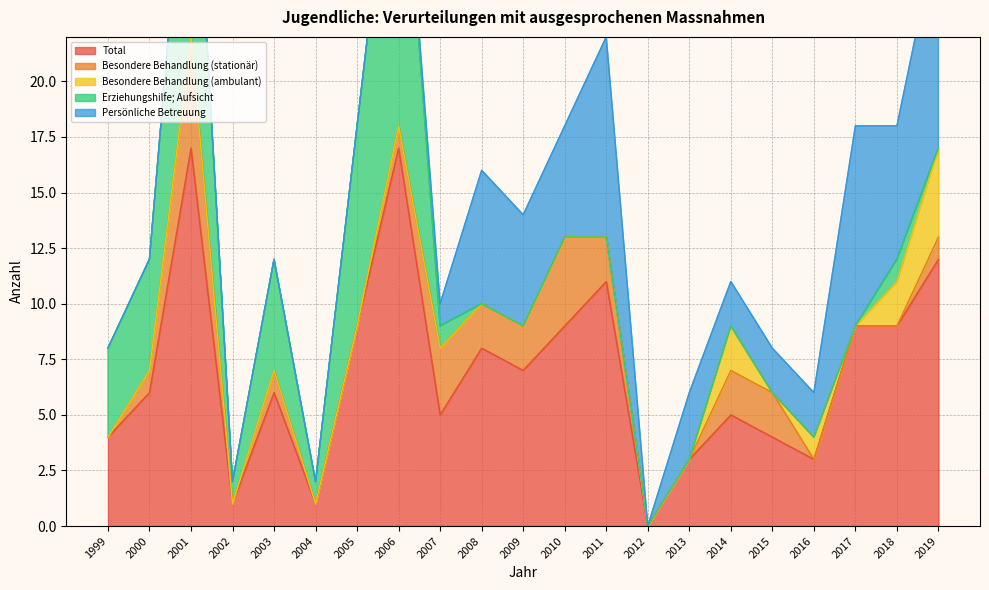

Reading right to left, what are all the values shown in this chart?

Total: 12	9	9	3	4	5	3	0	11	9	7	8	5	17	9	1	6	1	17	6	4
Besondere Behandlung (stationär): 1	0	0	0	2	2	0	0	2	4	2	2	3	1	0	0	1	0	5	1	0
Besondere Behandlung (ambulant): 4	2	0	1	0	2	0	0	0	0	0	0	0	0	0	0	0	0	0	0	0
Erziehungshilfe; Aufsicht: 0	1	0	0	0	0	0	0	0	0	0	0	1	16	9	1	5	1	12	5	4
Persönliche Betreuung: 10	6	9	2	2	2	3	0	9	5	5	6	1	0	0	0	0	0	0	0	0